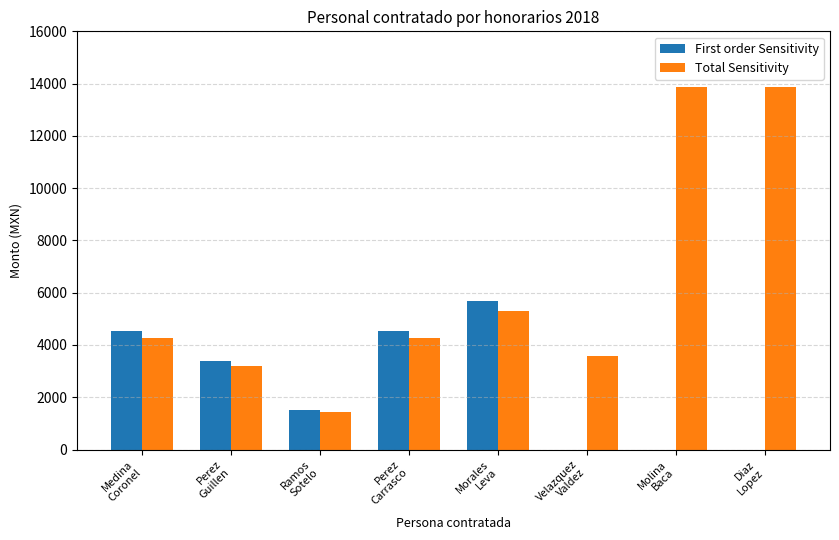

Read the Total Sensitivity value at Medina
Coronel.

4266.6